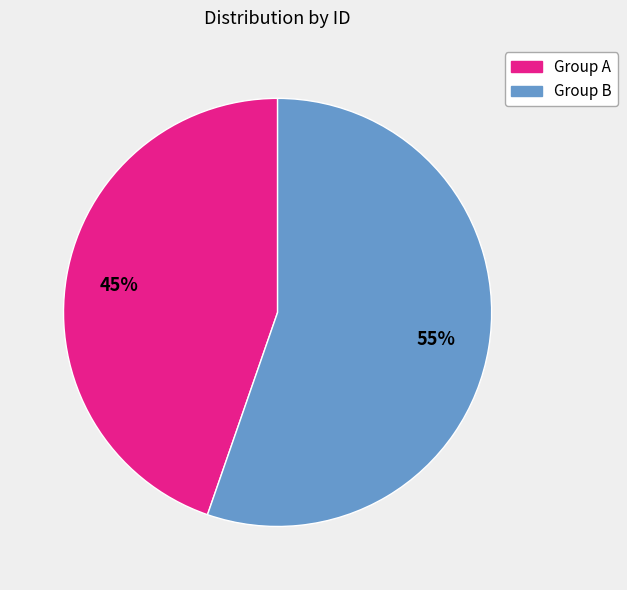

Does any single category account for the majority?

Yes